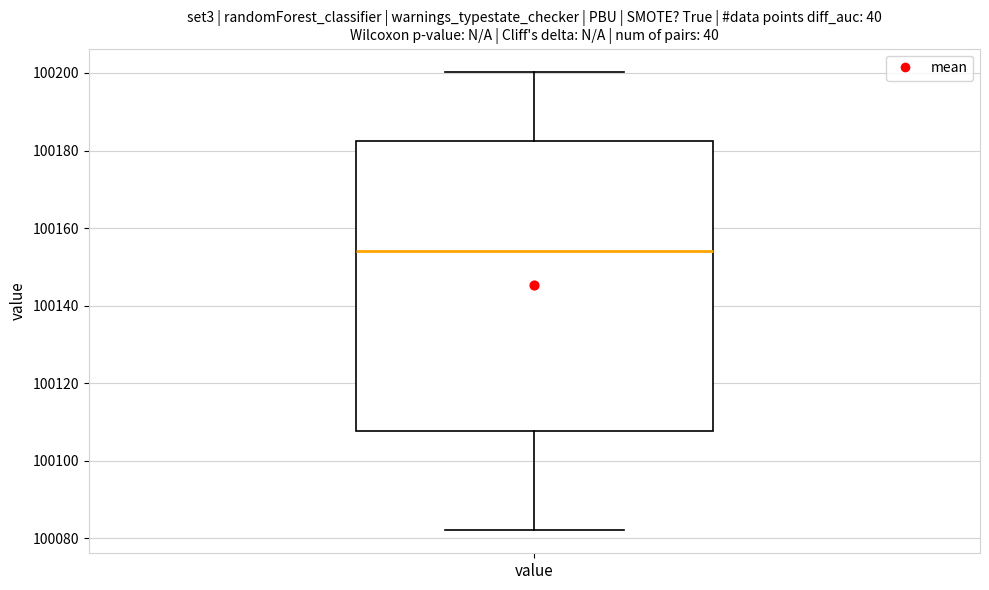

Where does the lower whisker of the box for value end on the y-axis? The values are not printed on the chart, so give them approximately, as read against the axis.

100082